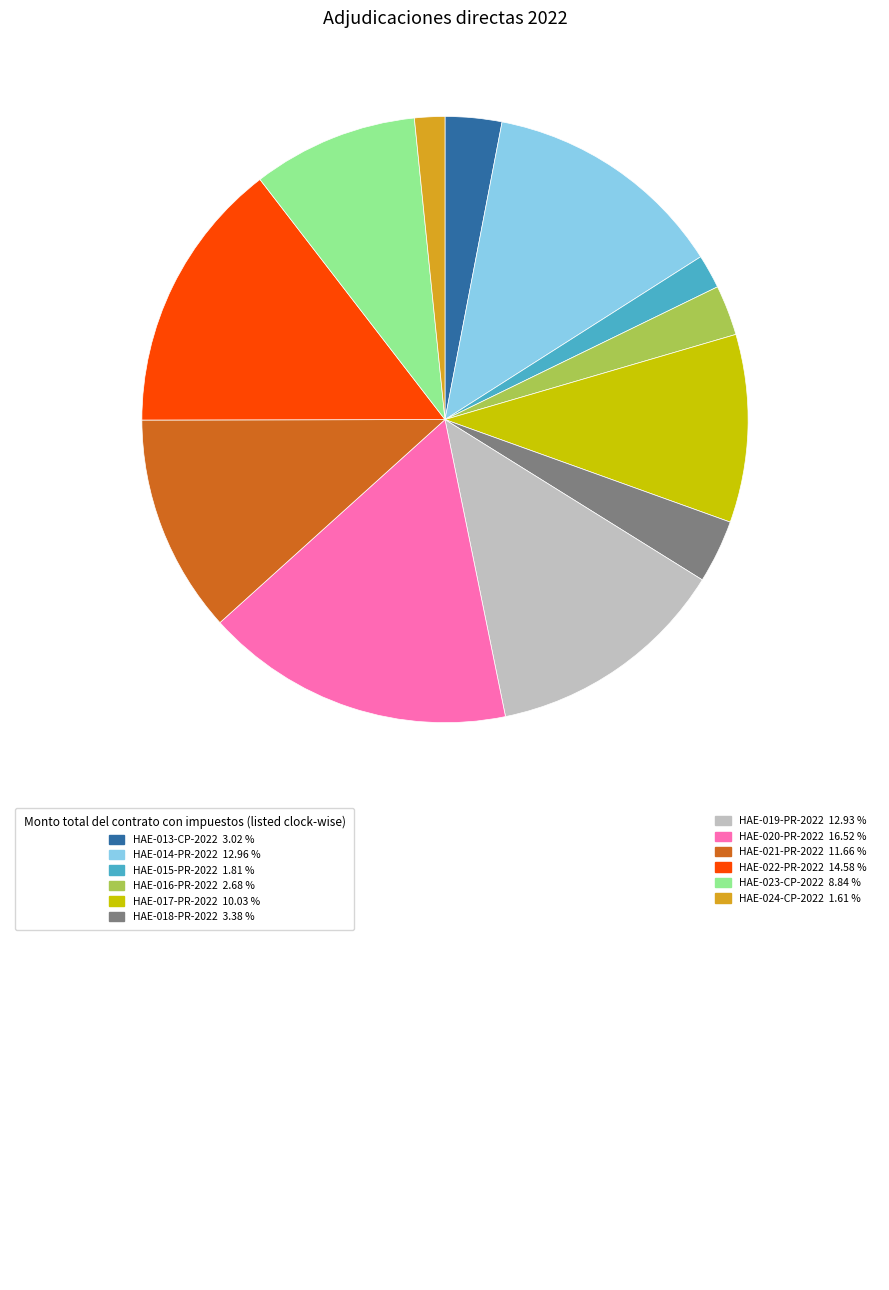

Is there a majority slice in this chart?

No